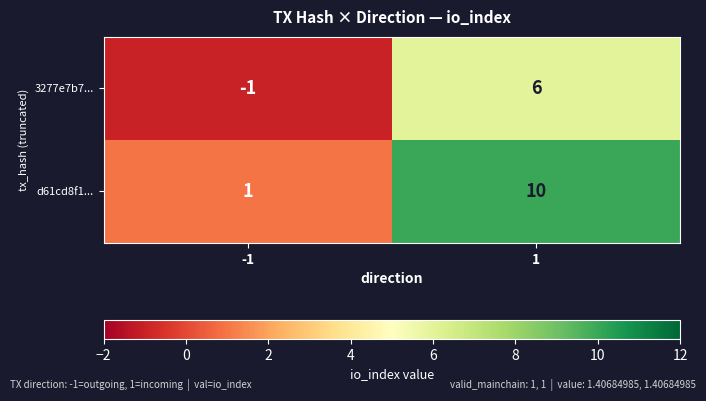

The value of 3277e7b7... at -1 is -2. True or false?

False